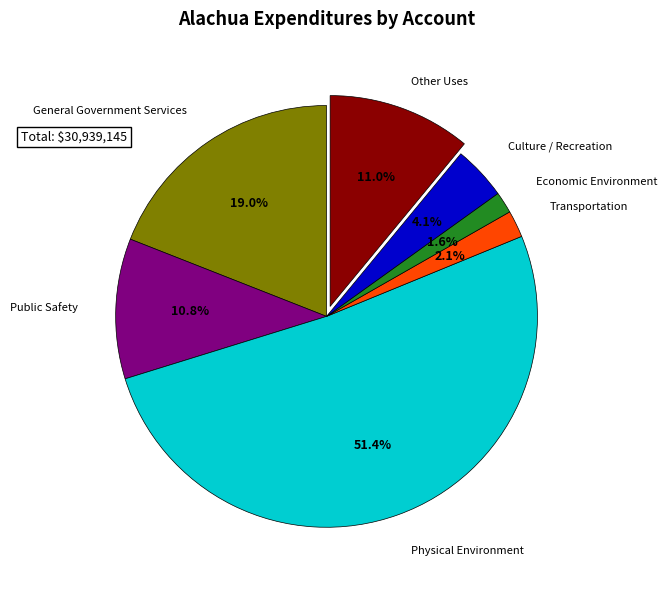

Which slice represents more than half of the pie?

Physical Environment